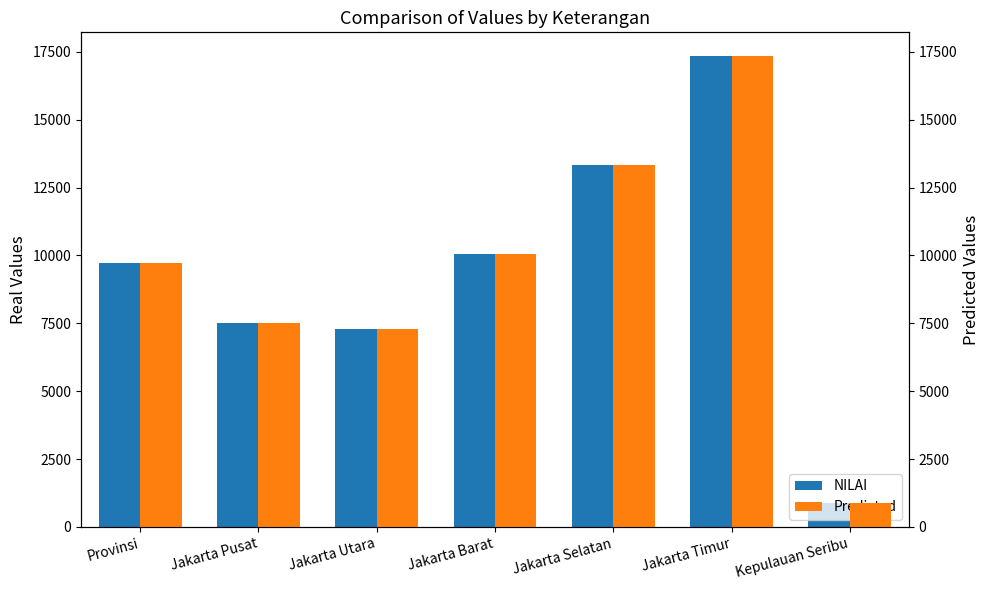

At how many categories does at least one series exceed 4558?

6